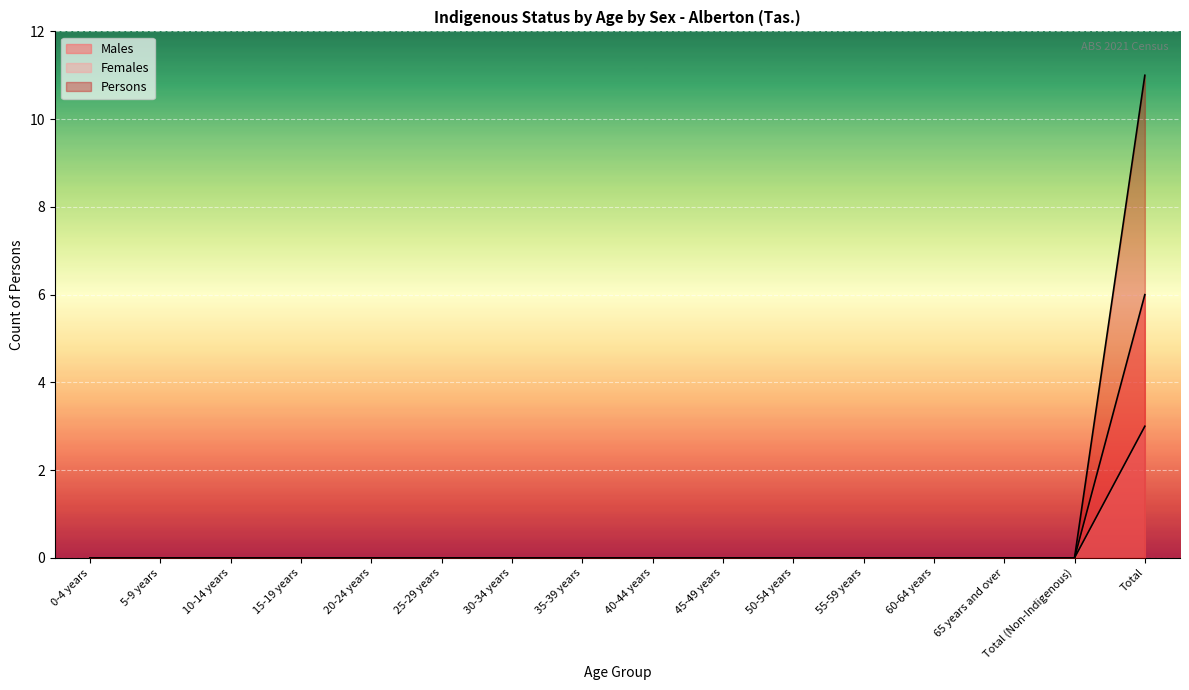

True or false: Persons has more than 0 points higher than both neighbors.

False